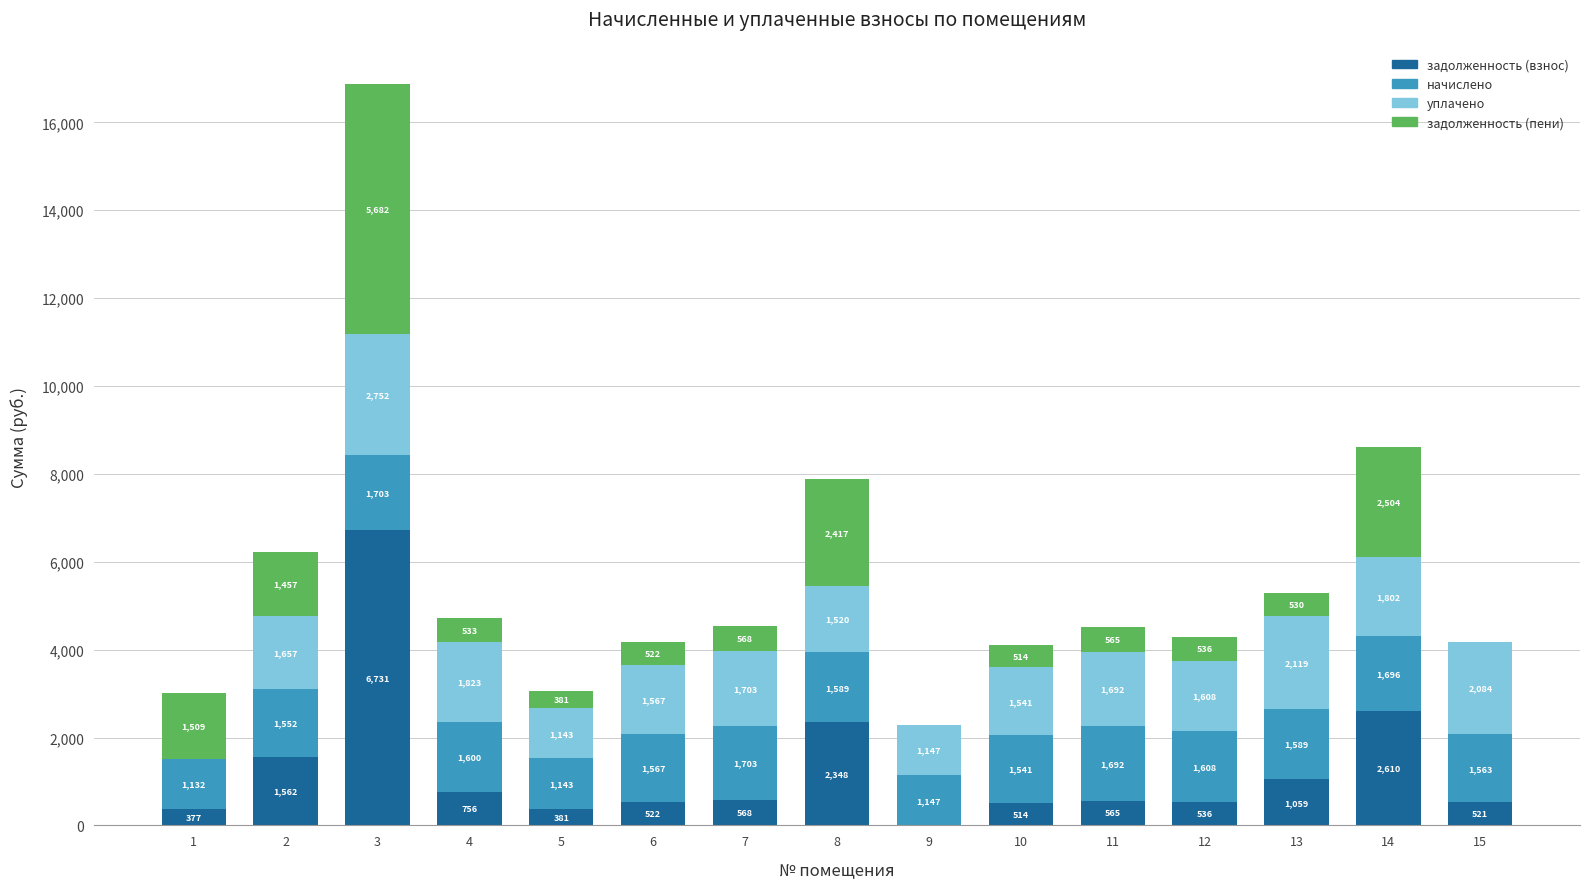

The задолженность (взнос) series shows 565.0 at 11. True or false?

True